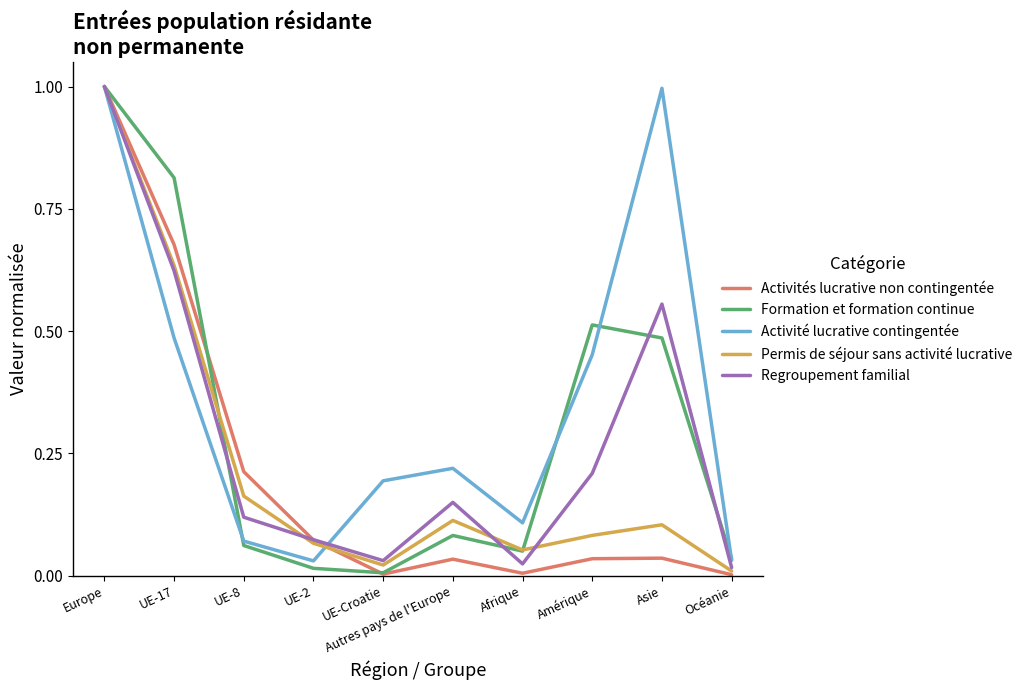

What is the maximum value for Permis de séjour sans activité lucrative?

1.0